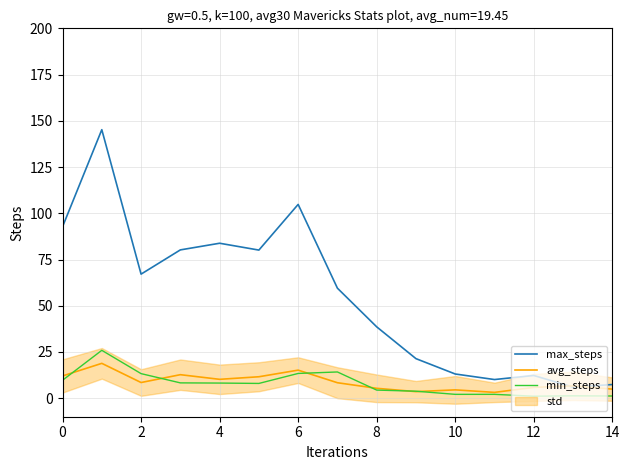

True or false: min_steps and max_steps intersect in this chart.

False